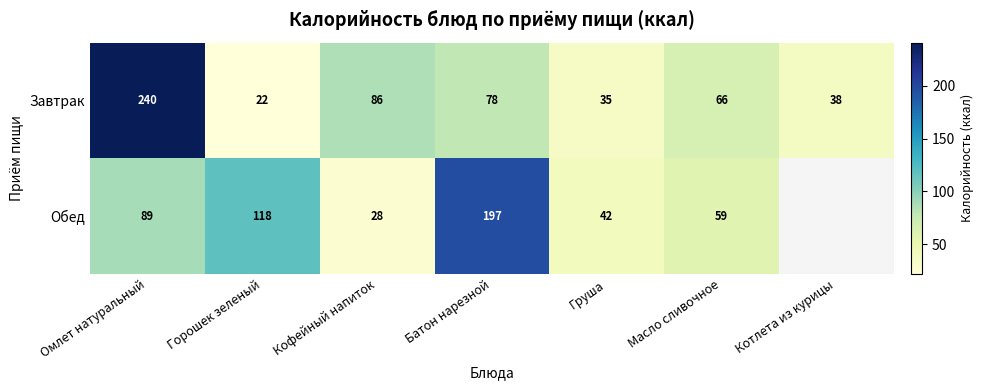

What is the total value across all series at Кофейный напиток?

114.0